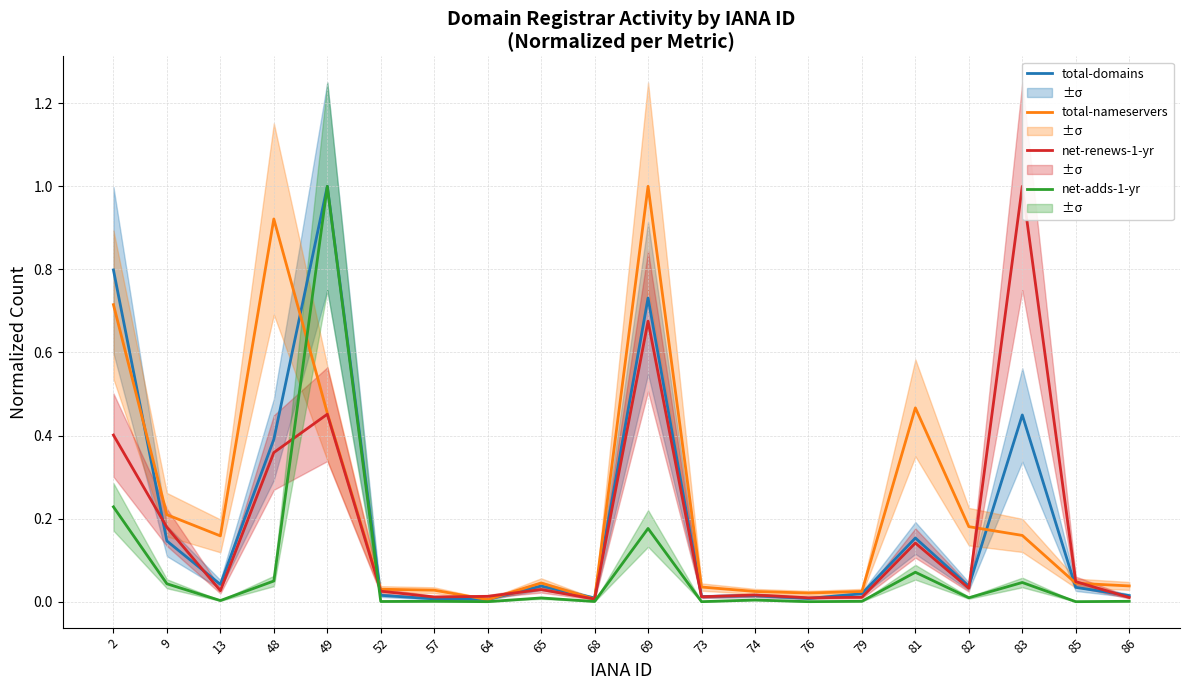

Reading right to left, extract all data points from this chart.

total-domains: 86=0.0	85=0.0	83=0.4	82=0.0	81=0.2	79=0.0	76=0.0	74=0.0	73=0.0	69=0.7	68=0.0	65=0.0	64=0.0	57=0.0	52=0.0	49=1.0	48=0.4	13=0.0	9=0.1	2=0.8
total-nameservers: 86=0.0	85=0.0	83=0.2	82=0.2	81=0.5	79=0.0	76=0.0	74=0.0	73=0.0	69=1.0	68=0.0	65=0.0	64=0.0	57=0.0	52=0.0	49=0.5	48=0.9	13=0.2	9=0.2	2=0.7
net-renews-1-yr: 86=0.0	85=0.0	83=1.0	82=0.0	81=0.1	79=0.0	76=0.0	74=0.0	73=0.0	69=0.7	68=0.0	65=0.0	64=0.0	57=0.0	52=0.0	49=0.5	48=0.4	13=0.0	9=0.2	2=0.4
net-adds-1-yr: 86=0.0	85=0.0	83=0.0	82=0.0	81=0.1	79=0.0	76=0.0	74=0.0	73=0.0	69=0.2	68=0.0	65=0.0	64=0.0	57=0.0	52=0.0	49=1.0	48=0.0	13=0.0	9=0.0	2=0.2